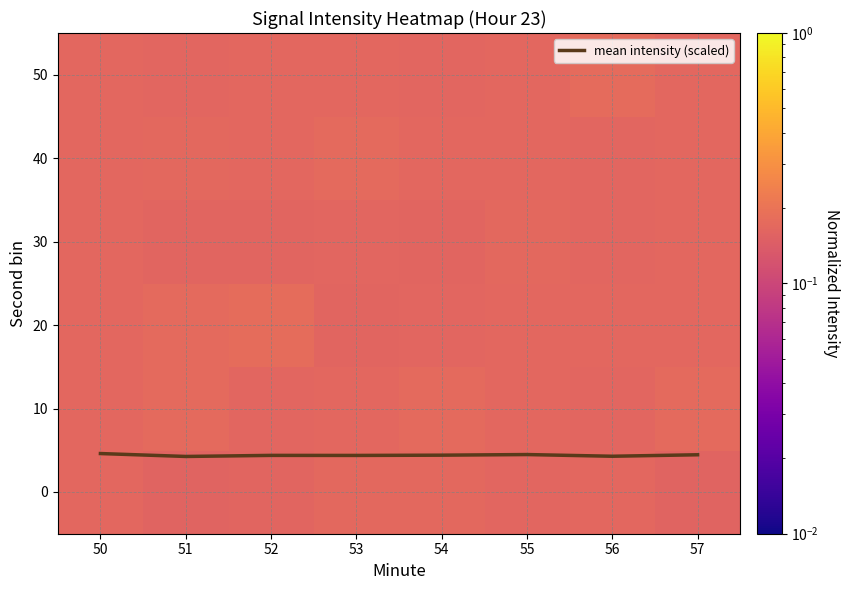

The value of mean intensity (scaled) at 50 is 4.6. True or false?

True